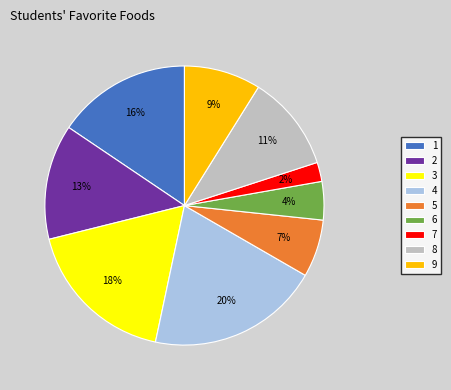

To the nearest percent, what percentage of the pie is 4?

20%